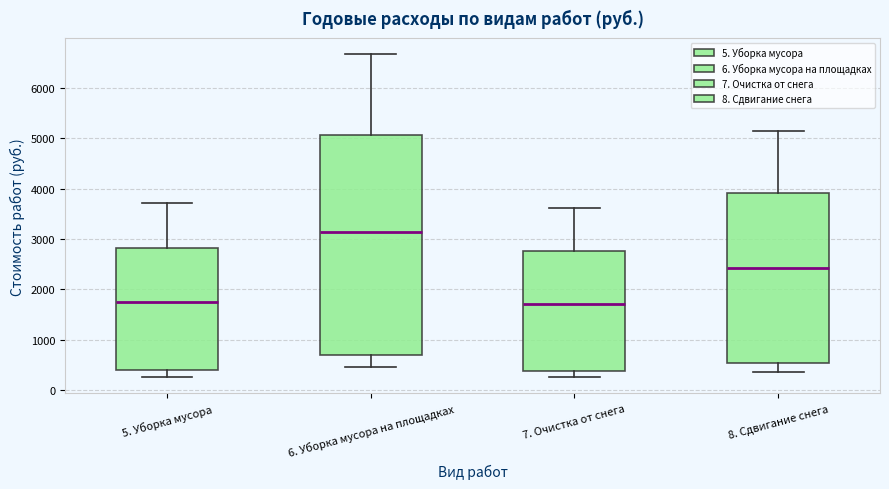

Which box is the tallest, from its lower edge to its upper edge?

6. Уборка мусора на площадках